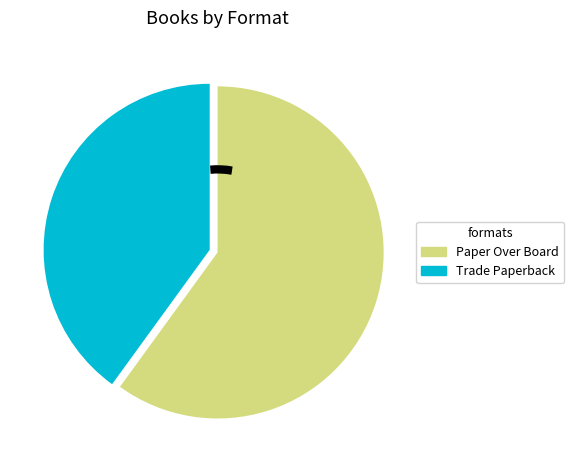

Between Trade Paperback and Paper Over Board, which is larger?

Paper Over Board